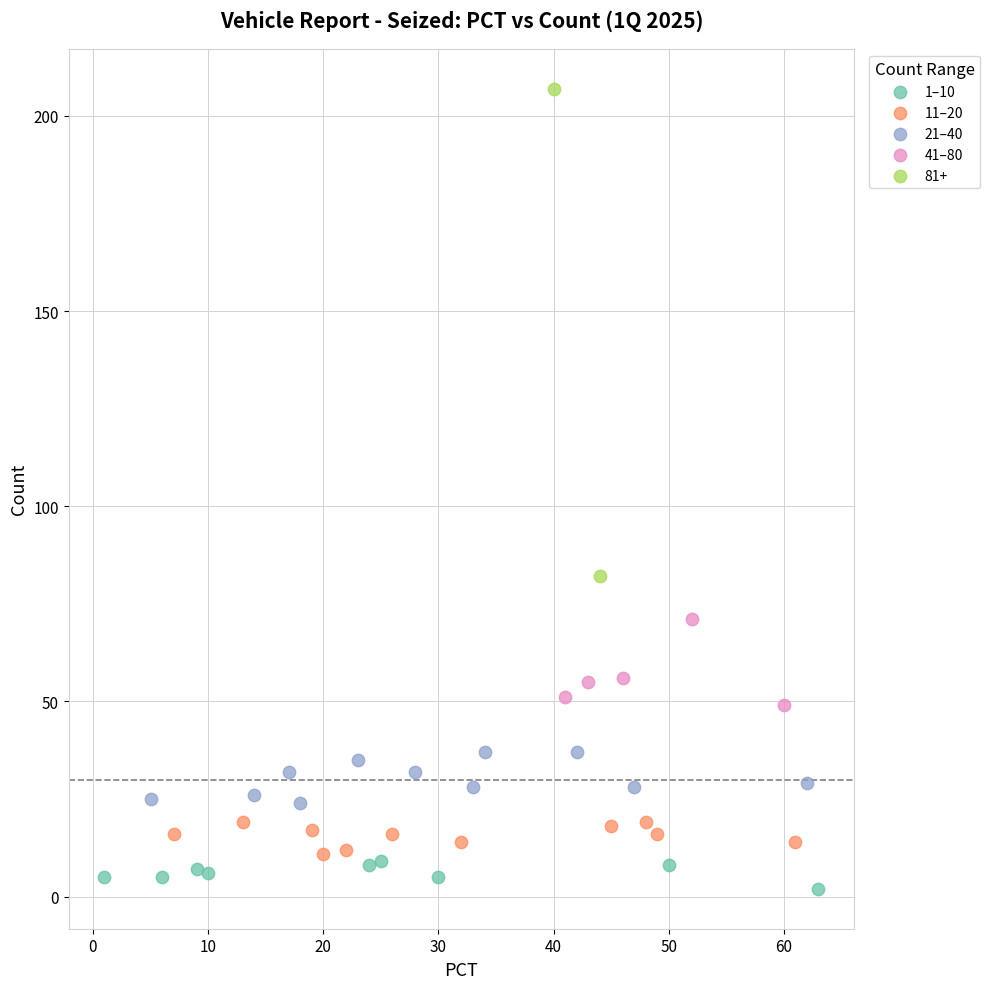

What are all the series names shown in the legend?

1–10, 11–20, 21–40, 41–80, 81+